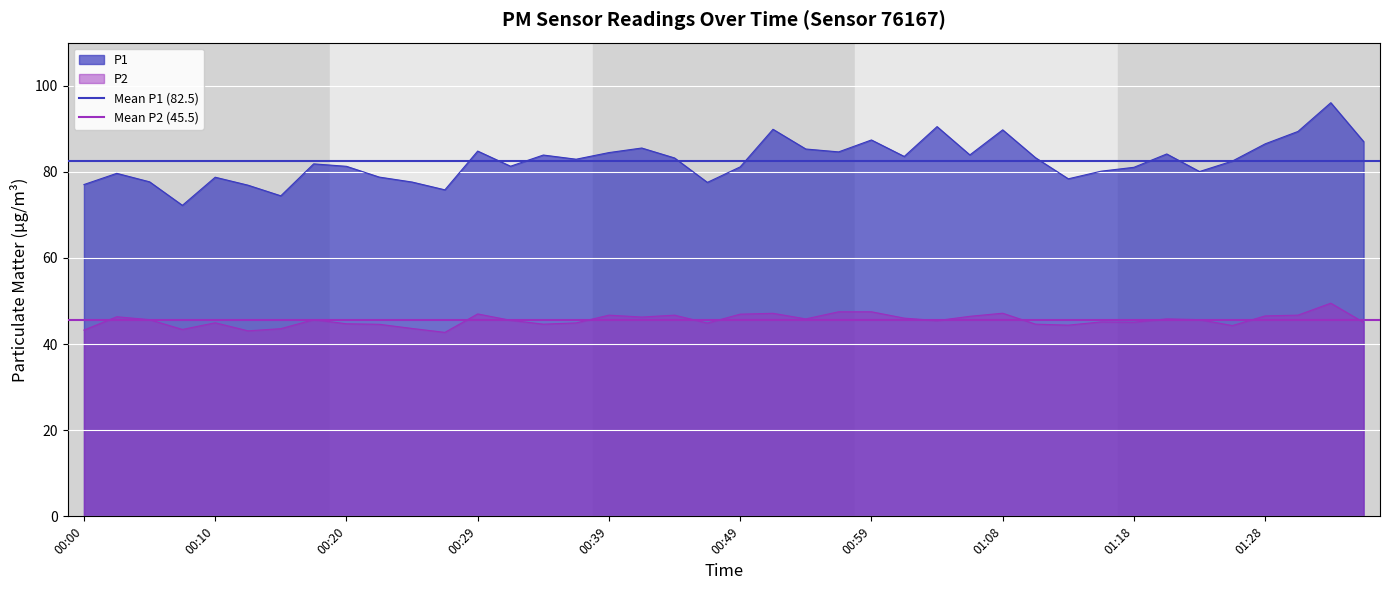

Rank the series at 00:00 from highest to lowest value.

Mean P1 (82.5), Mean P2 (45.5)